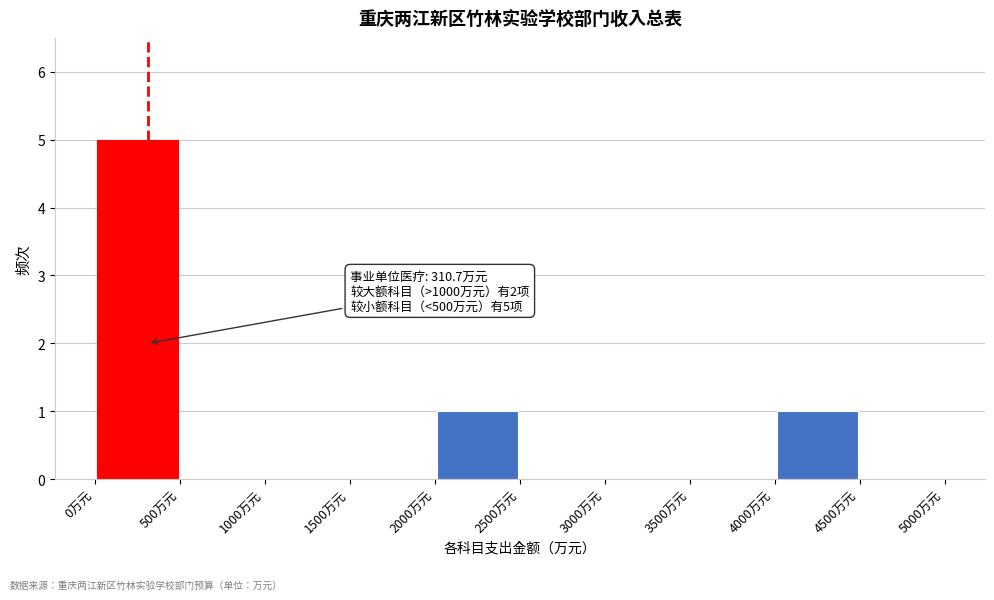

Over which range of the x-axis is the bar tallest?

0 to 500